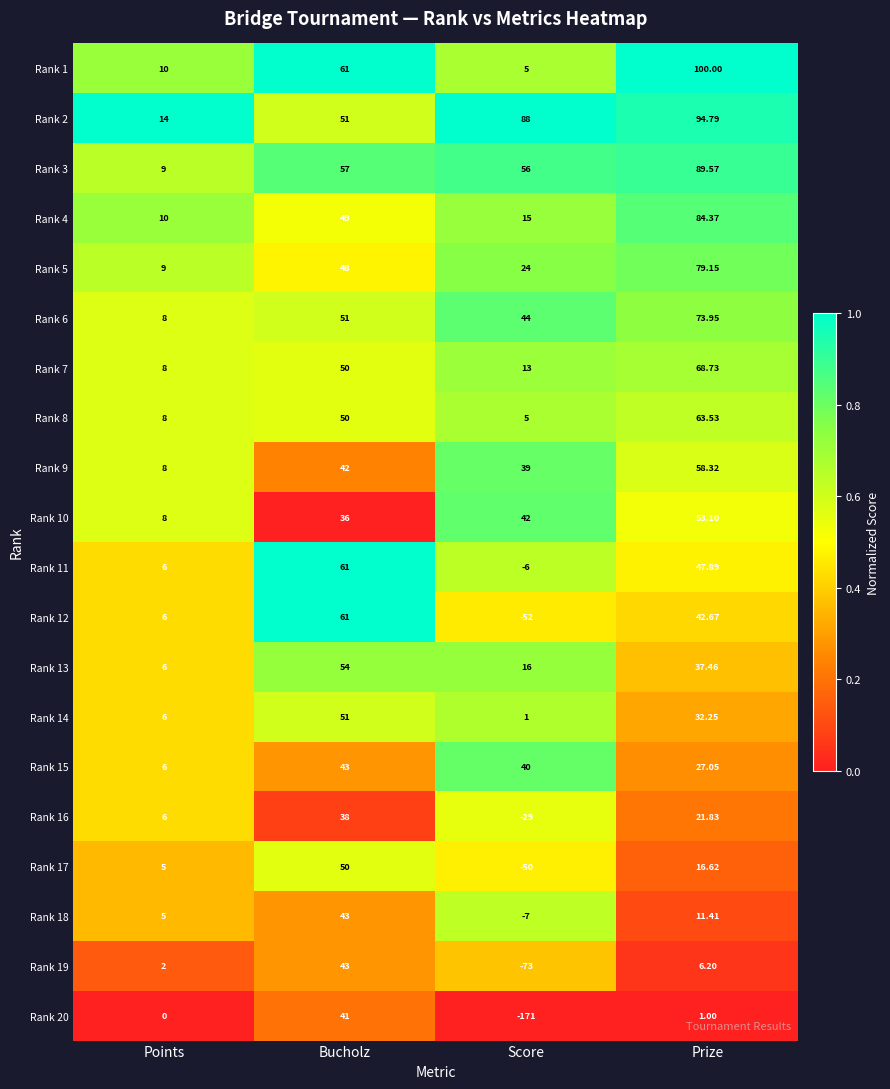

Which series has the widest spread of values?

Rank 20